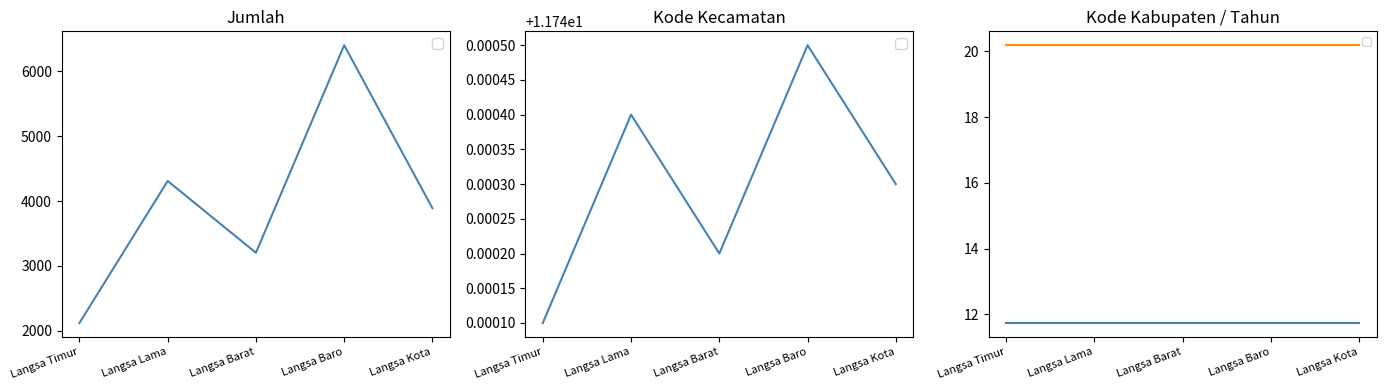

At Langsa Baro, list the series in order from largest to smallest.

_jumlah, _kemendagri_kode_kecamatan